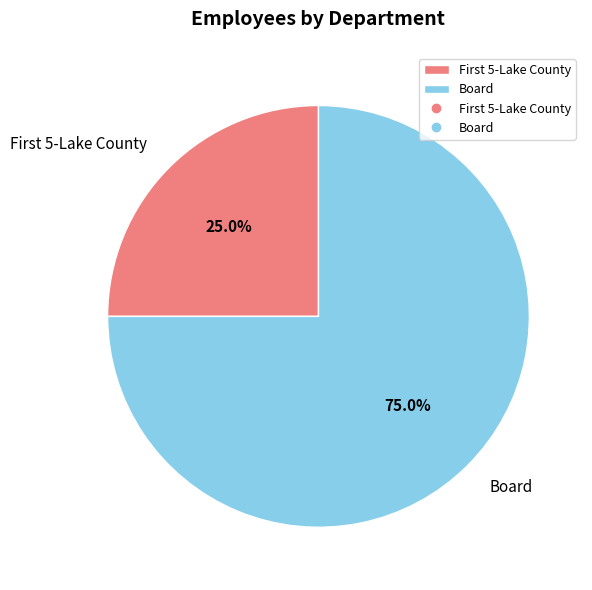

Which category has the biggest portion of the pie?

Board